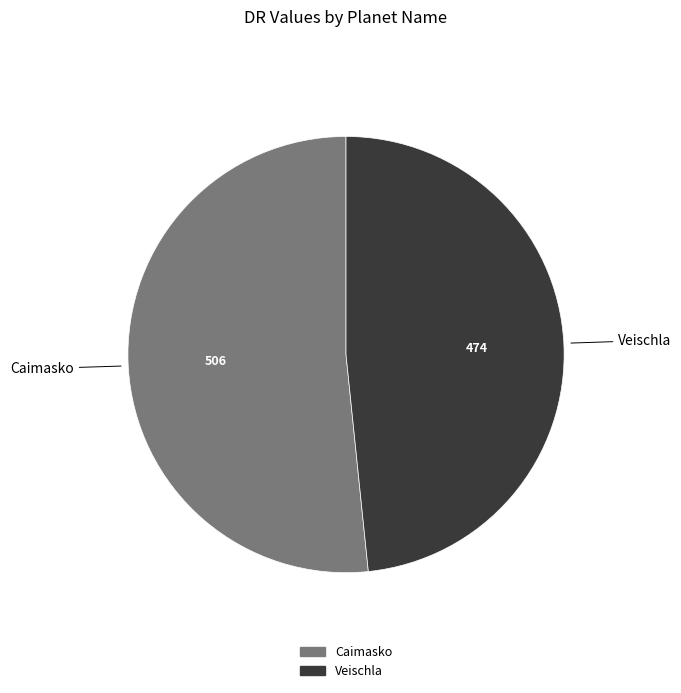

Do Veischla and Caimasko together represent more than half of the pie?

Yes